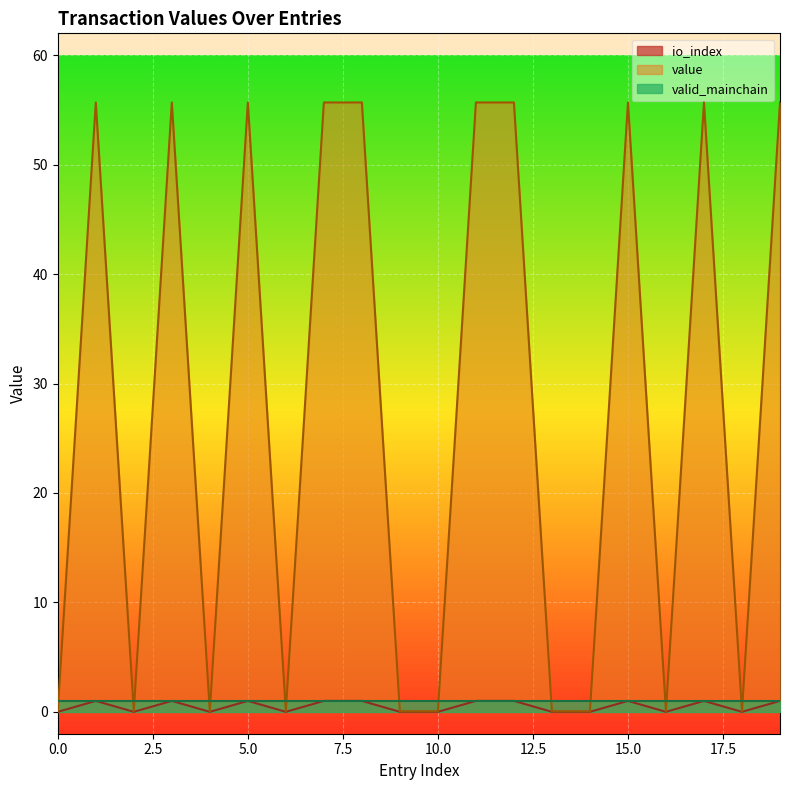

The value series shows 0.0 at 6. True or false?

True